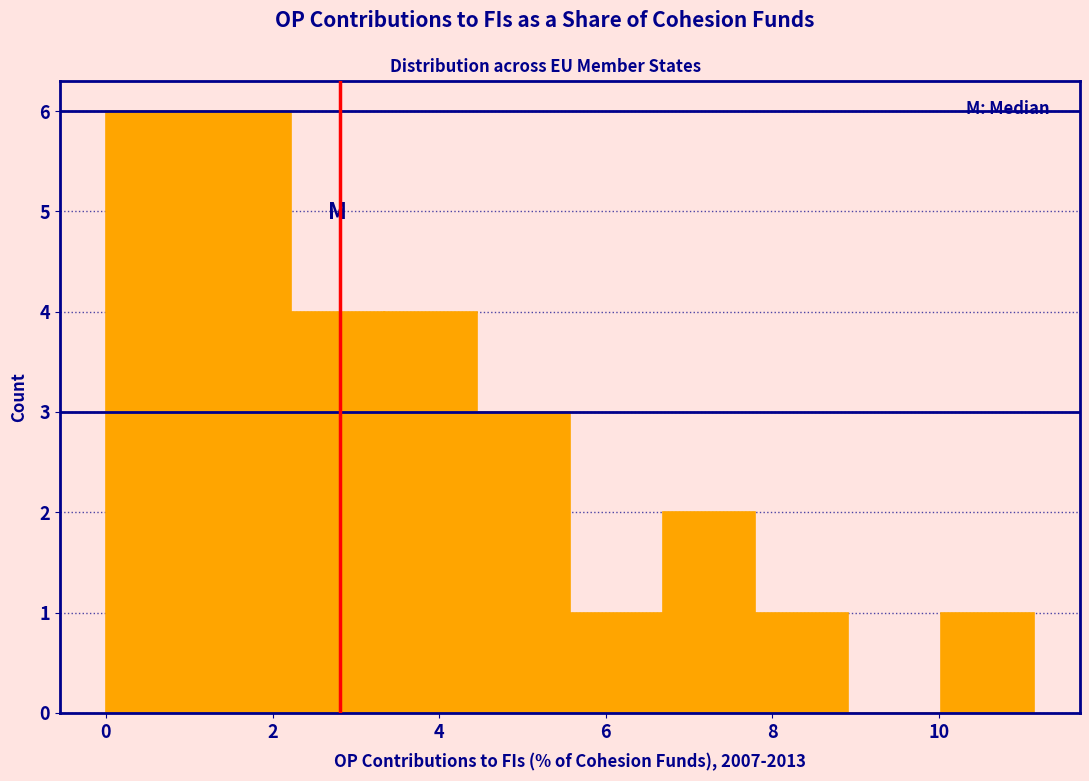

Reading left to right, transcribe this chart: for each bar, give the range it covers on the x-axis and its height. Neither the bar edges nor the heights are printed on the chart, so give them approximately, as read against the axes.

0.0 to 1.2: 6
1.2 to 2.2: 6
2.2 to 3.4: 4
3.4 to 4.4: 4
4.4 to 5.6: 3
5.6 to 6.6: 1
6.6 to 7.8: 2
7.8 to 9.0: 1
9.0 to 10.0: 0
10.0 to 11.2: 1